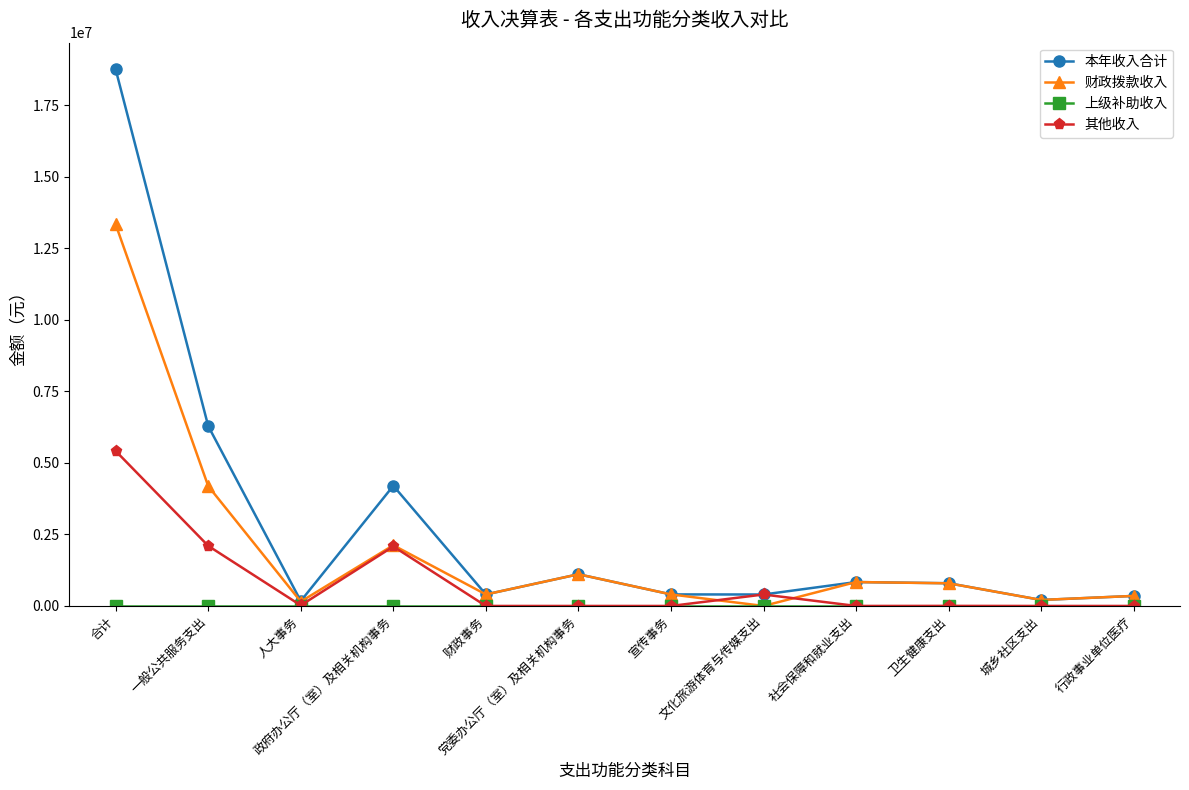

Does the chart display data point markers on the line(s)?

Yes